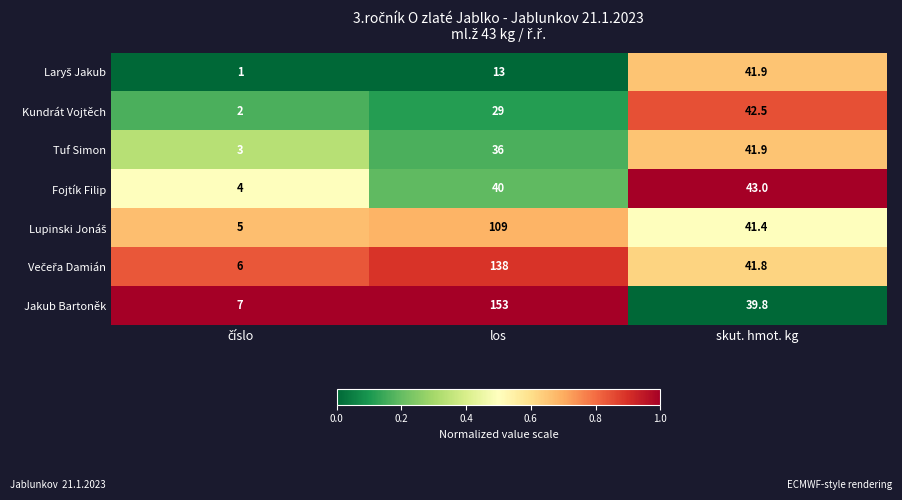

True or false: Tuf Simon has a value of 36.0 at los.

True